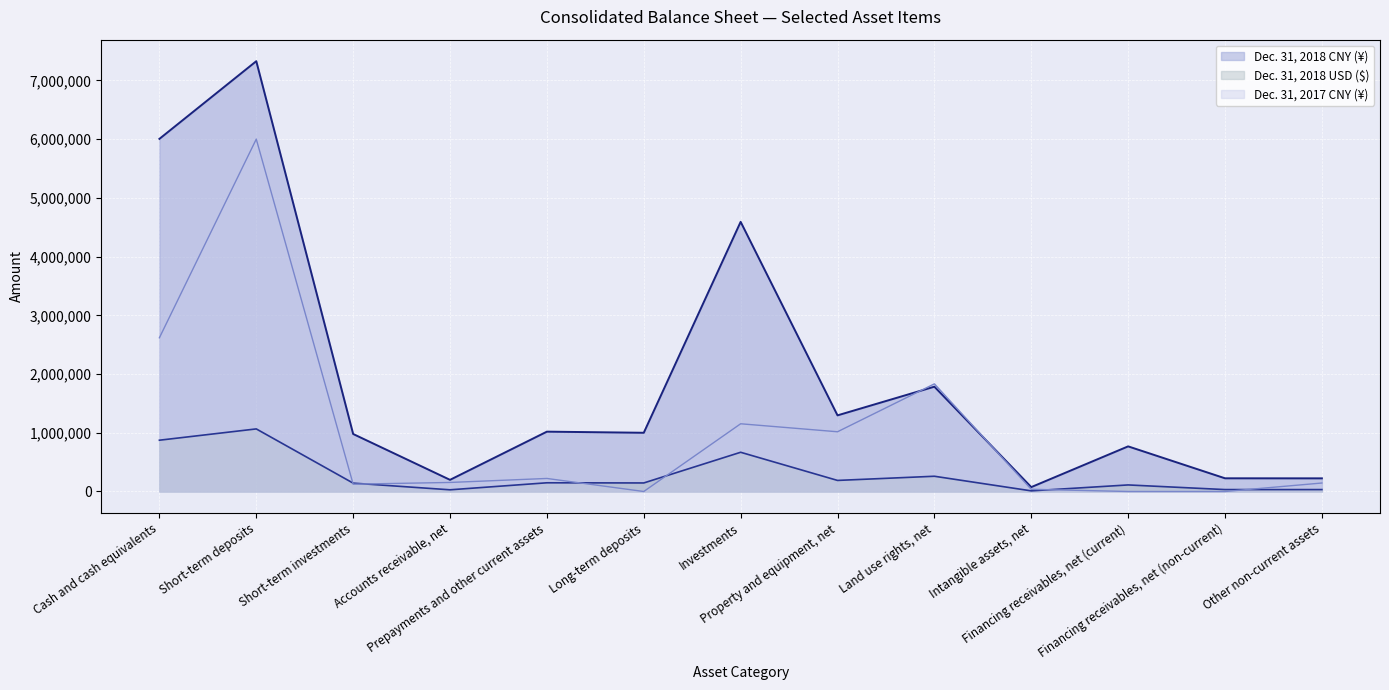

What are all the series names shown in the legend?

Dec. 31, 2018 CNY (¥), Dec. 31, 2018 USD ($), Dec. 31, 2017 CNY (¥)